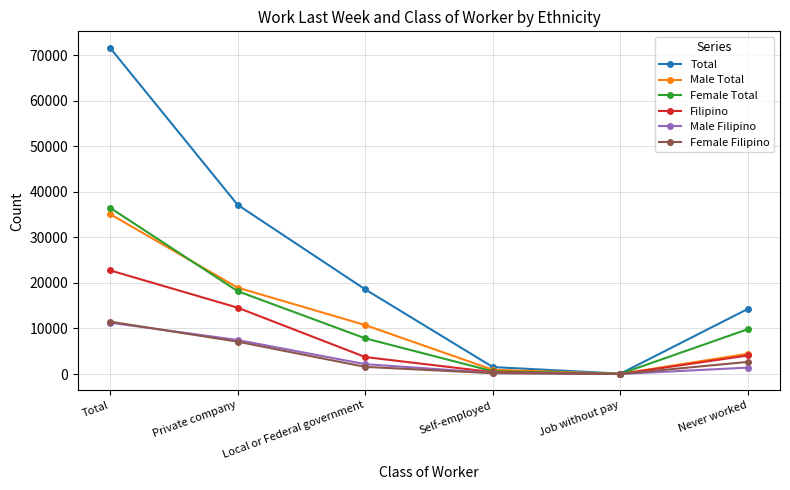

What is the label of the 3rd point from the right?

Self-employed